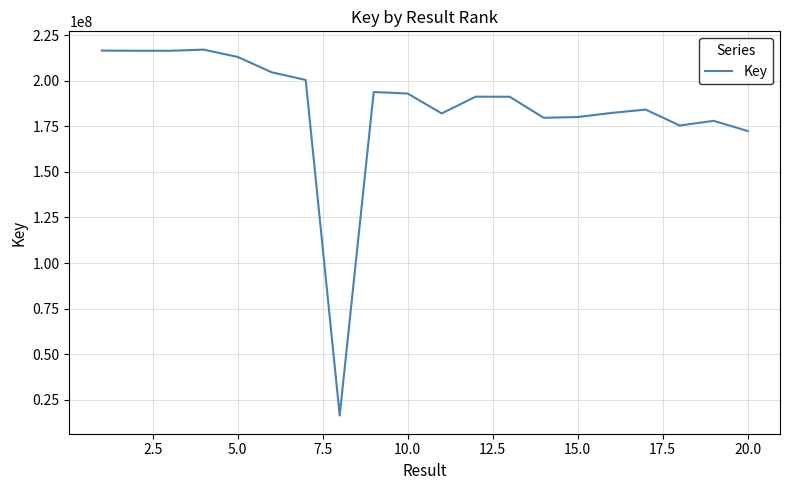

What is the minimum value shown in the chart?

16352240